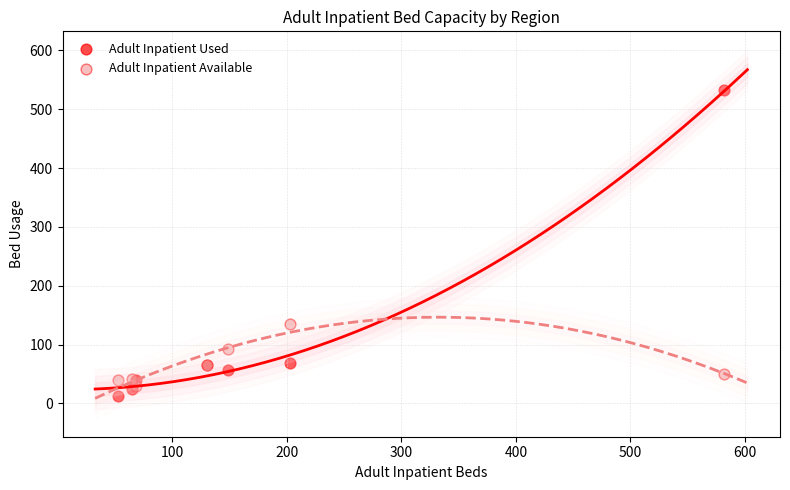

What are all the series names shown in the legend?

Adult Inpatient Used, Adult Inpatient Available